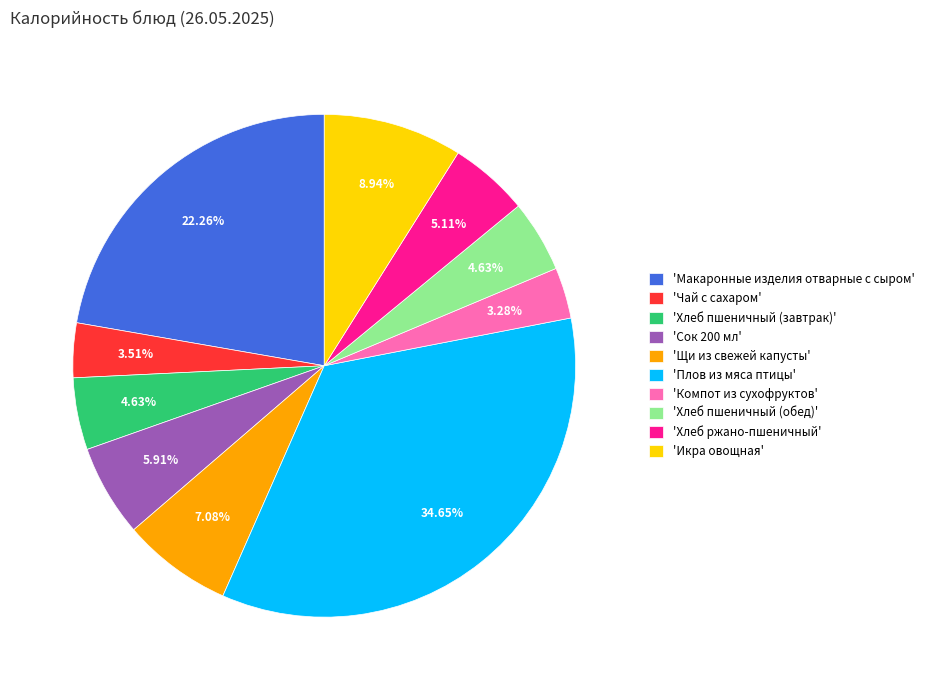

To the nearest percent, what is the difference between the largest and smallest slice percentages?

31%